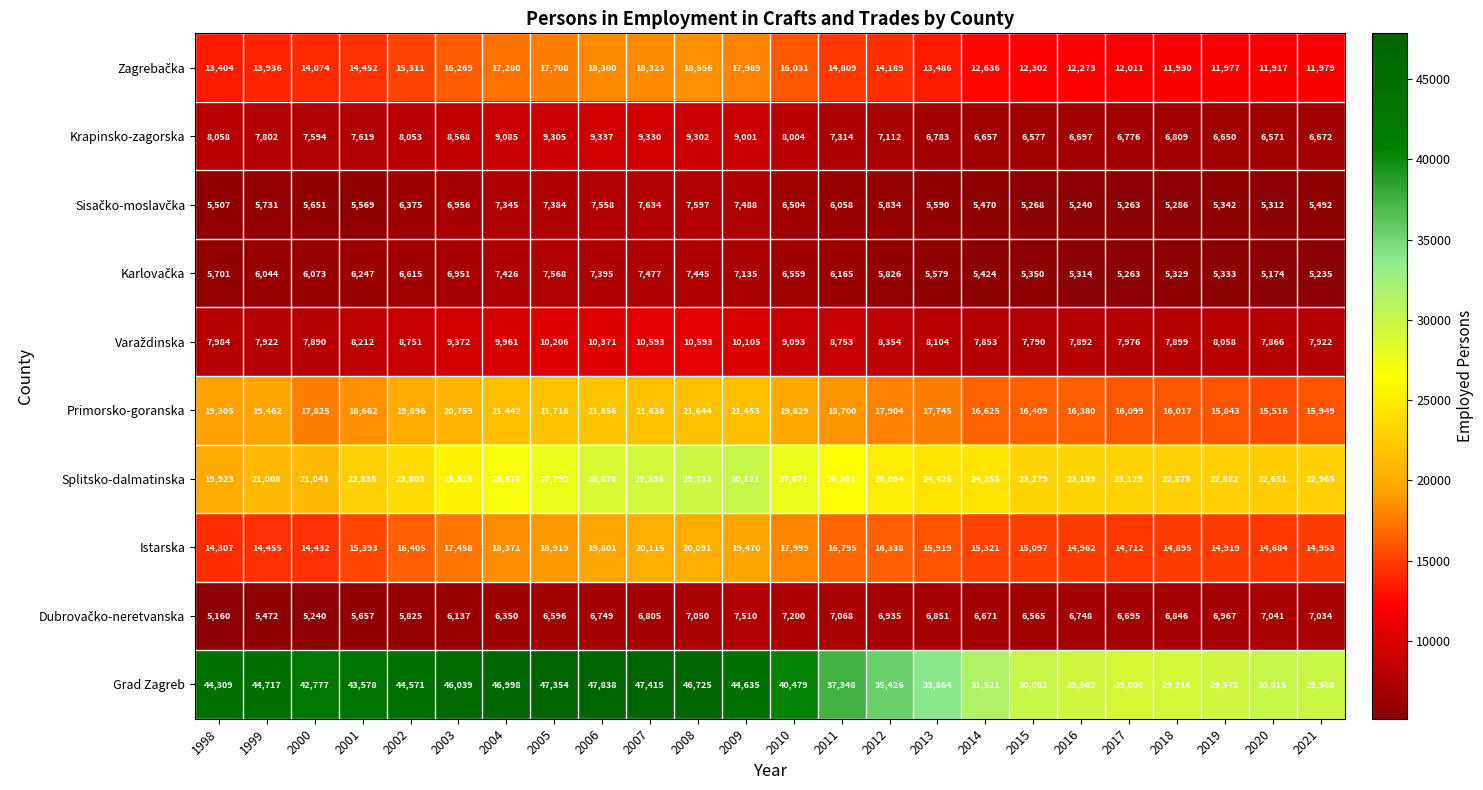

Count the number of categories in the chart.

24